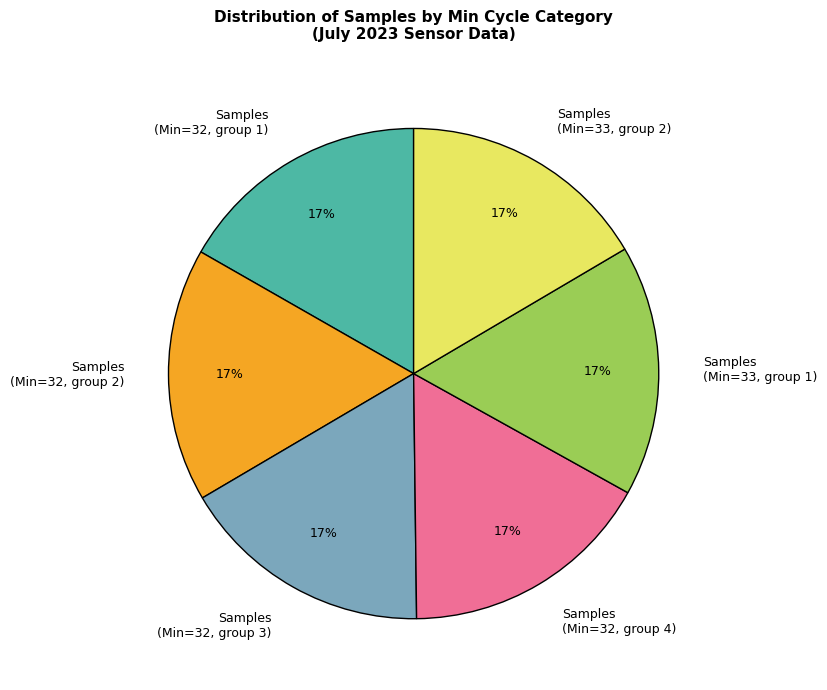

What percentage is the Samples (Min=32, group 1) slice, to the nearest percent?

17%